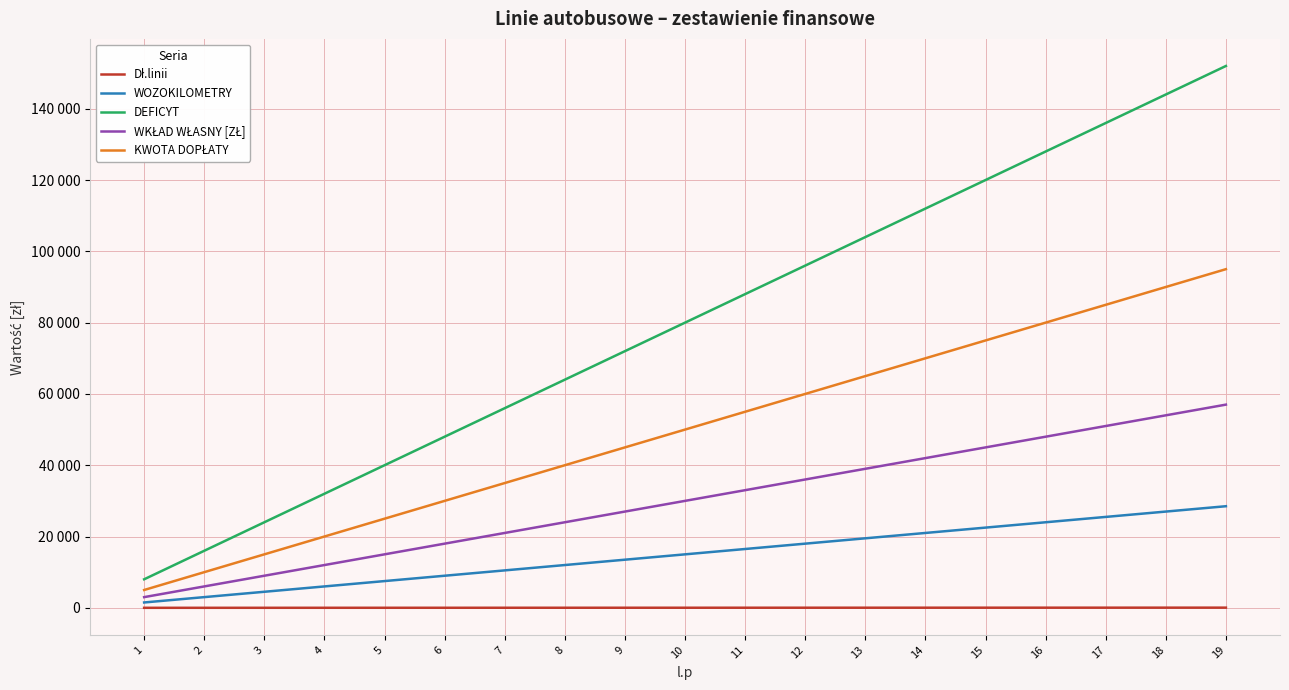

Is this an area chart (filled region under the line)?

No